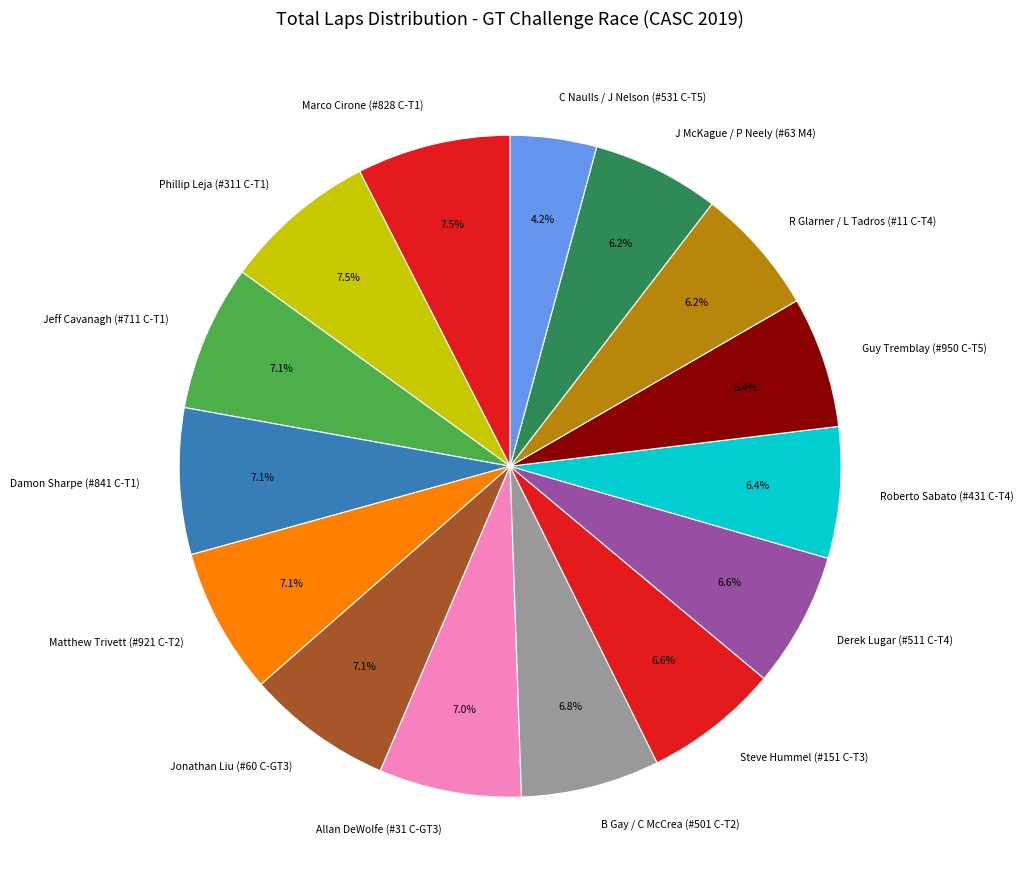

To the nearest percent, what is the combined percentage of B Gay / C McCrea (#501 C-T2) and Derek Lugar (#511 C-T4)?

13%